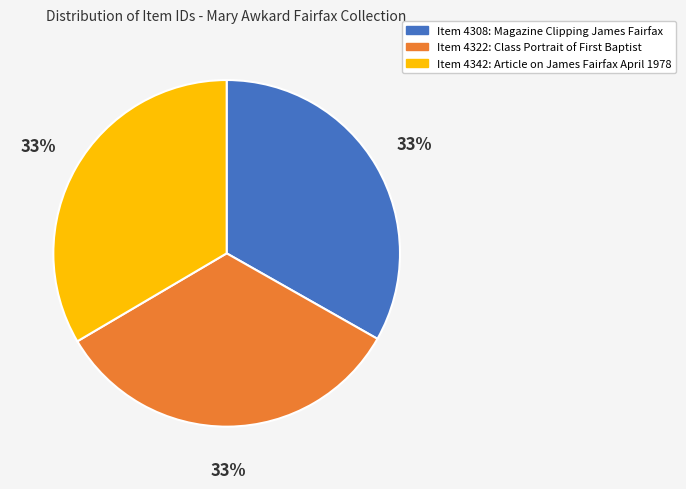

Is there a majority slice in this chart?

No